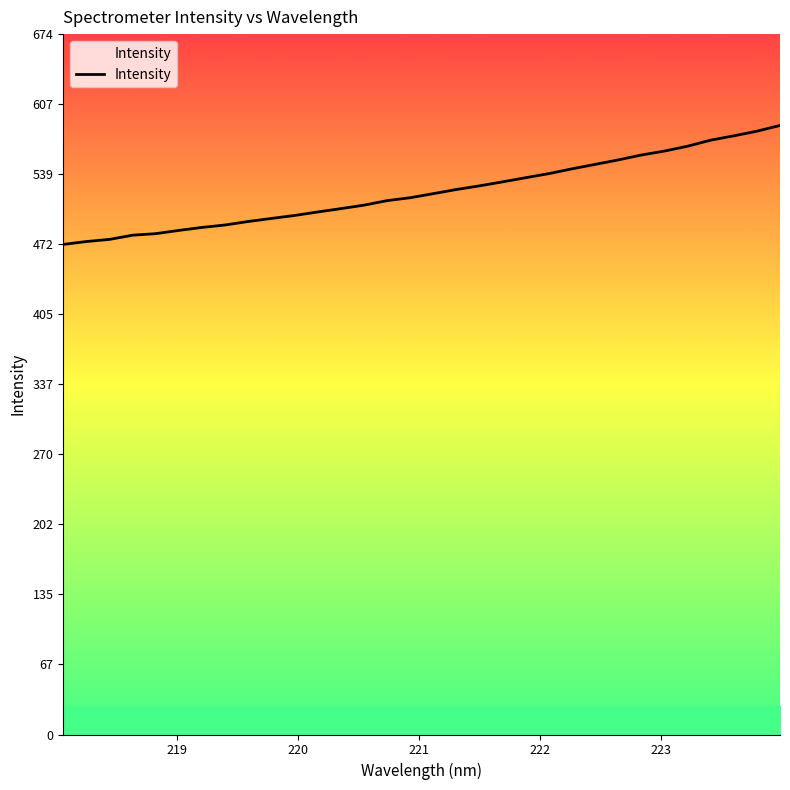

What is the difference between the maximum and minimum values?

114.5